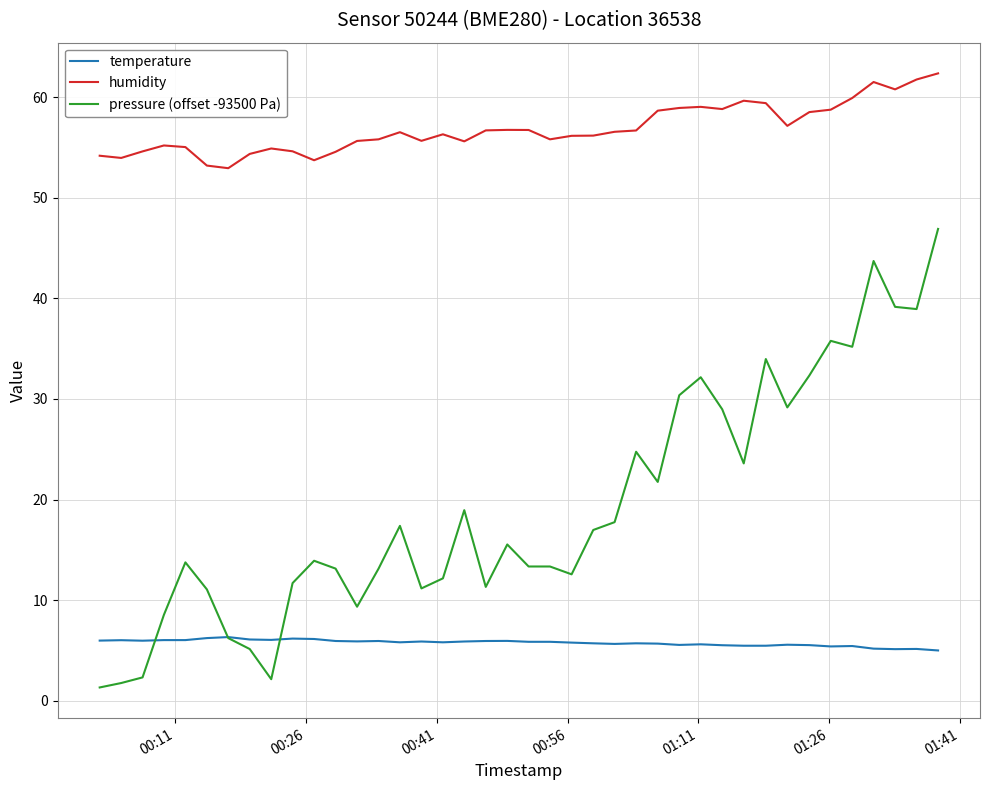

Which series has the largest total across all categories?

humidity